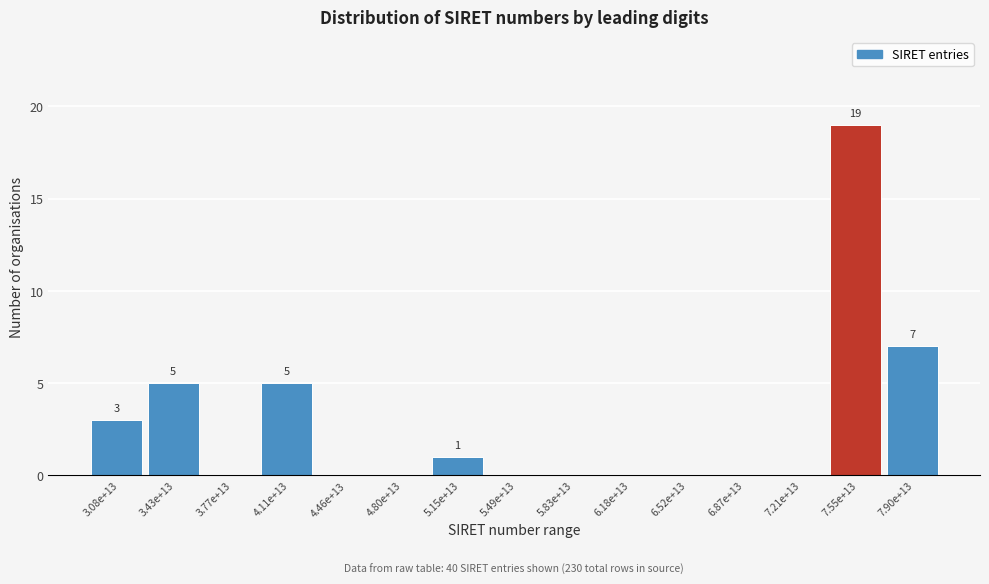

Reading left to right, list all the values displayed in this chart.

3.08e+13=3	3.43e+13=5	3.77e+13=0	4.11e+13=5	4.46e+13=0	4.80e+13=0	5.15e+13=1	5.49e+13=0	5.83e+13=0	6.18e+13=0	6.52e+13=0	6.87e+13=0	7.21e+13=0	7.55e+13=19	7.90e+13=7